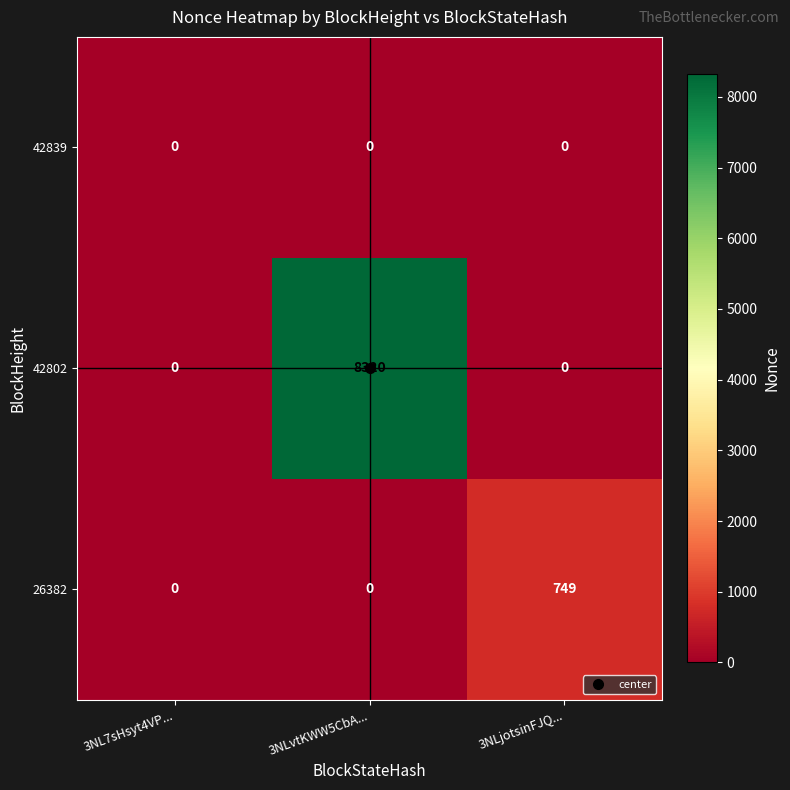

What is the total value across all series at 3NLvtKWW5CbA...?

8320